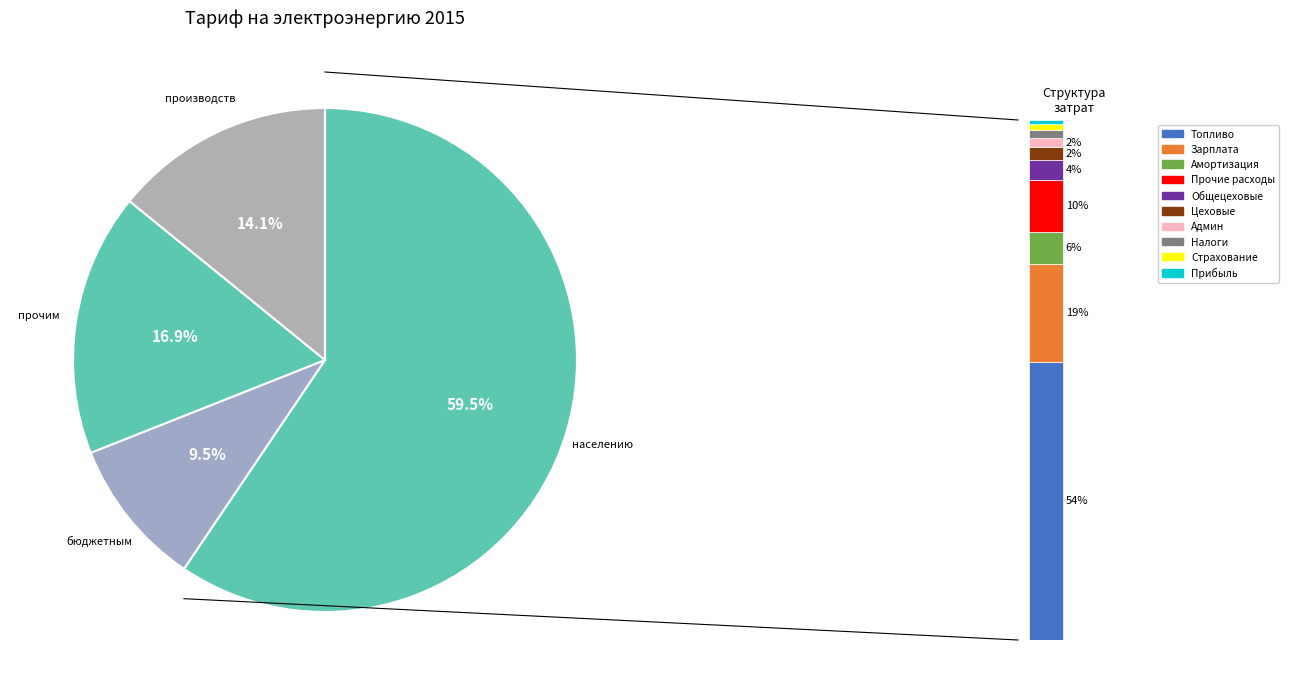

To the nearest percent, what percentage of the pie is прочим потребителям?

17%